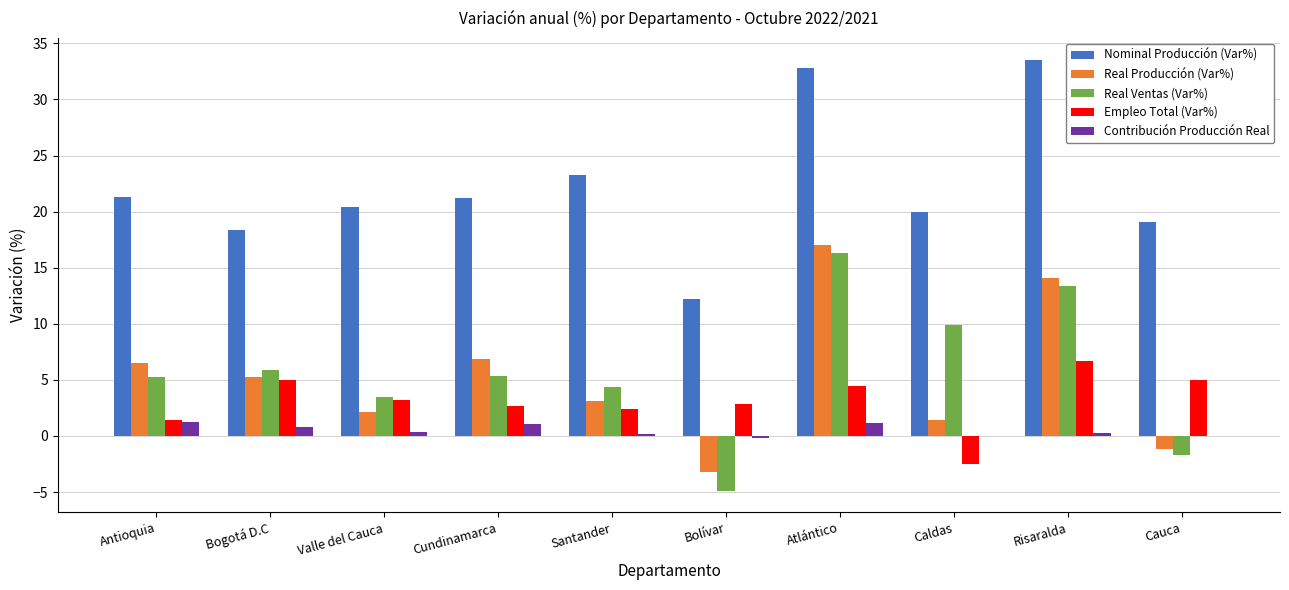

The value of Real Ventas (Var%) at Bolívar is -4.9. True or false?

True